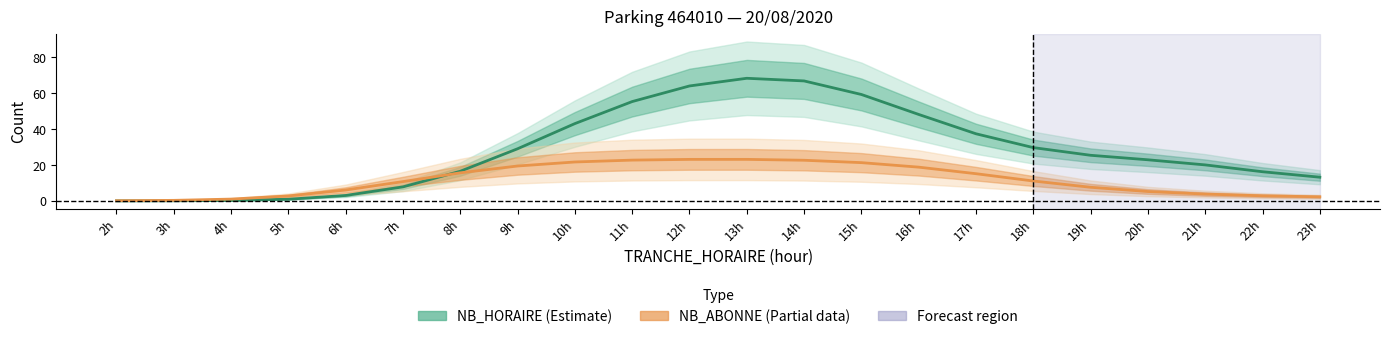

Does the chart display data point markers on the line(s)?

No